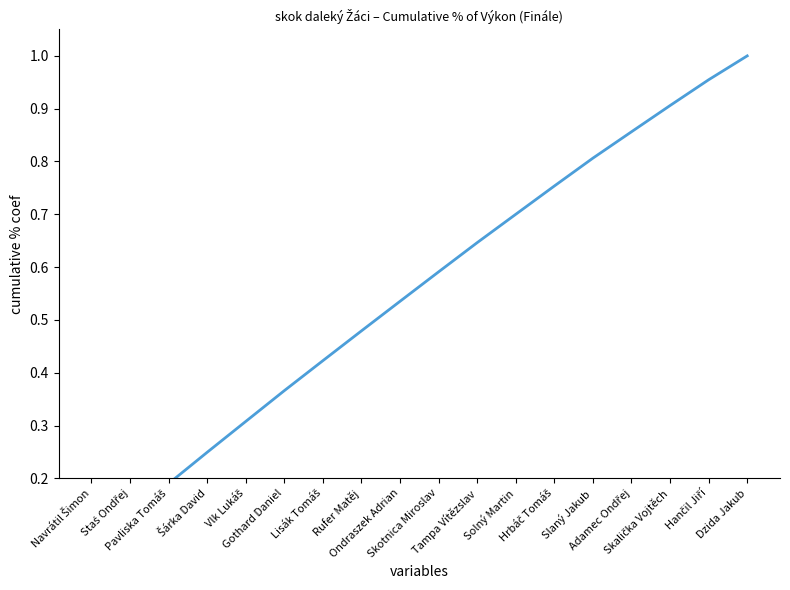

What is the difference between the values at Rufer Matěj and Tampa Vítězslav?

0.2